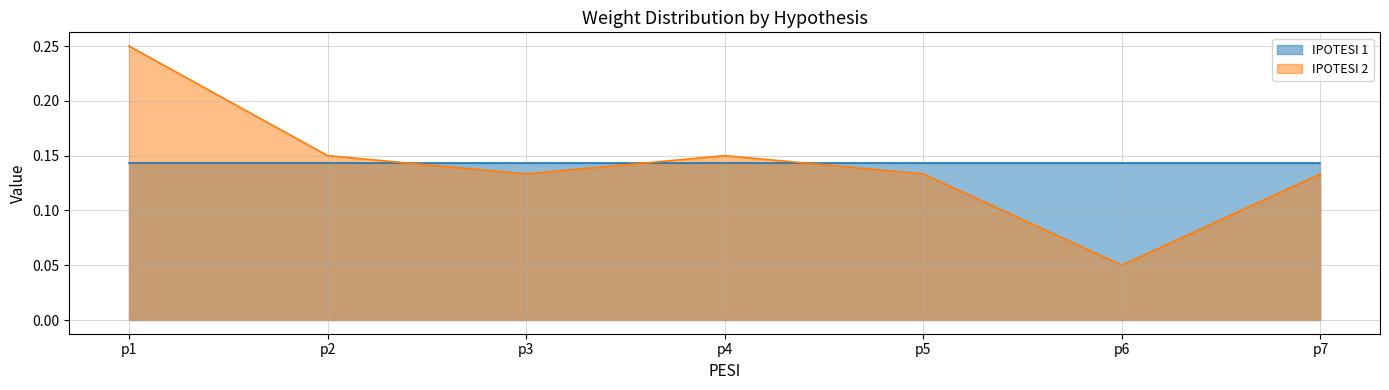

What is the sum of the values at p6 and p5?

0.2